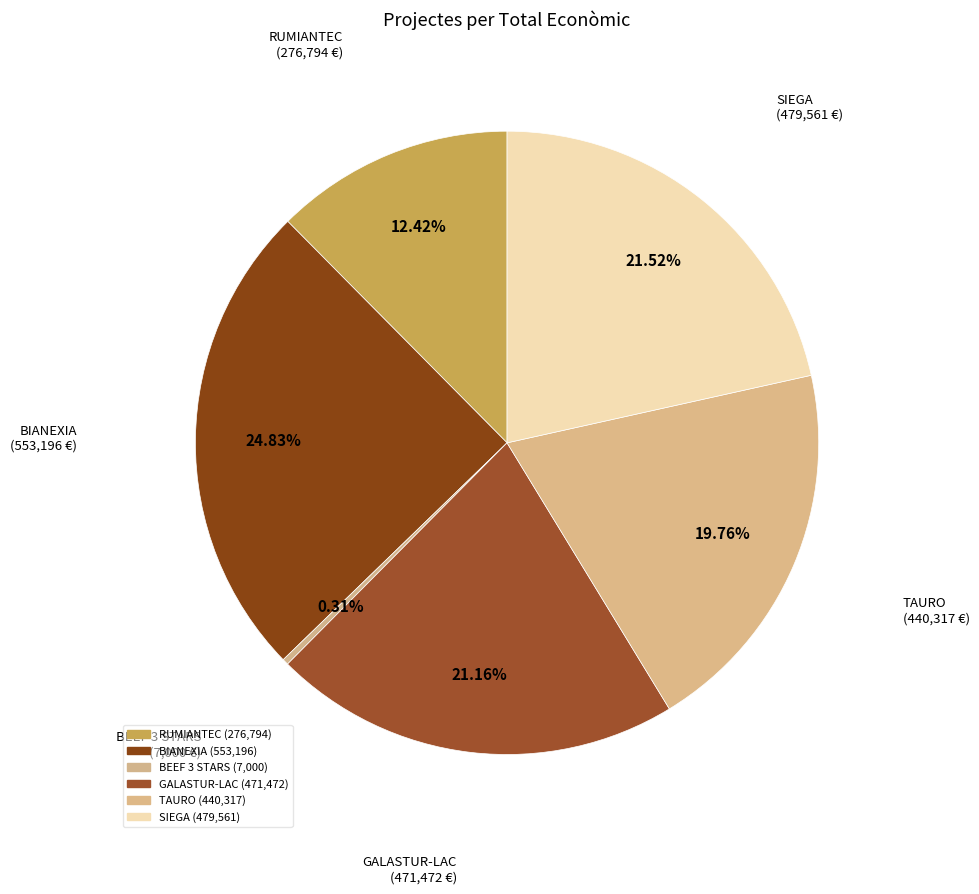

Between SIEGA and BIANEXIA, which is larger?

BIANEXIA